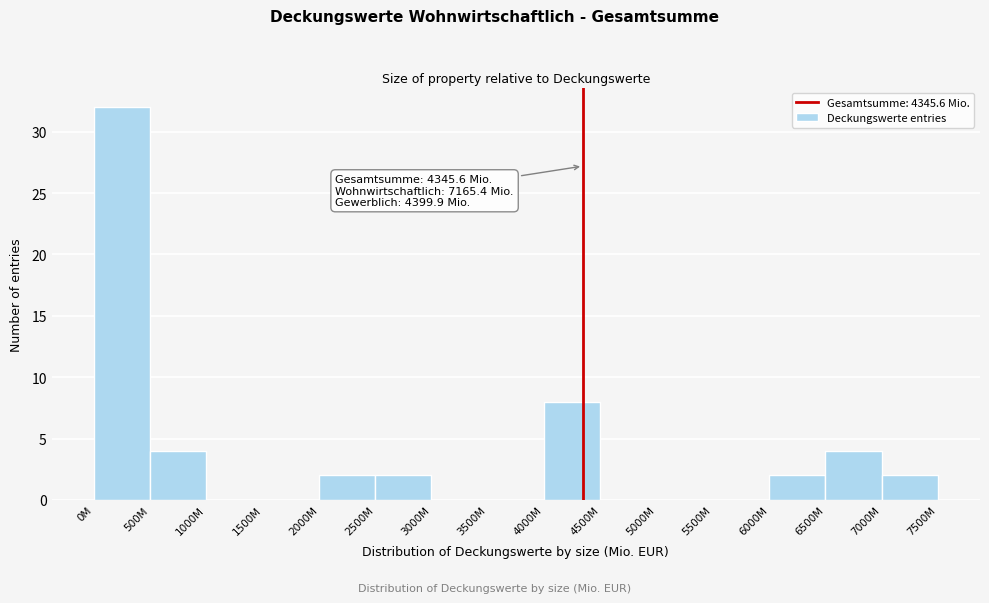

Reading left to right, list all the values displayed in this chart.

0M=32	500M=4	1000M=0	1500M=0	2000M=2	2500M=2	3000M=0	3500M=0	4000M=8	4500M=0	5000M=0	5500M=0	6000M=2	6500M=4	7000M=2